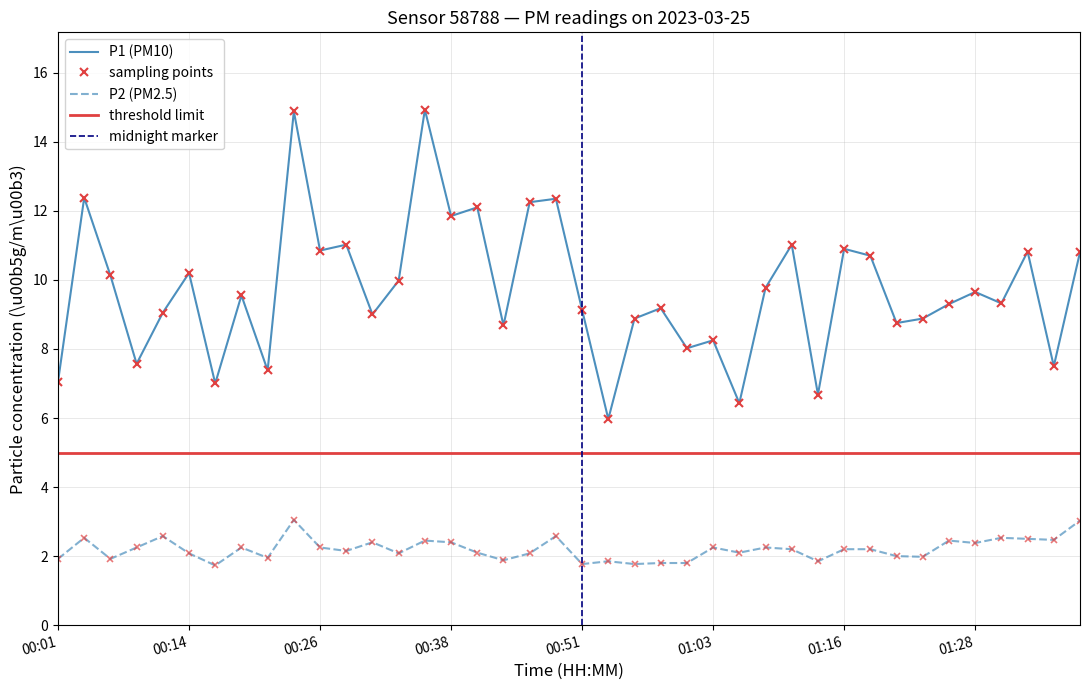

The value of P1 at 01:33 is 10.8. True or false?

True